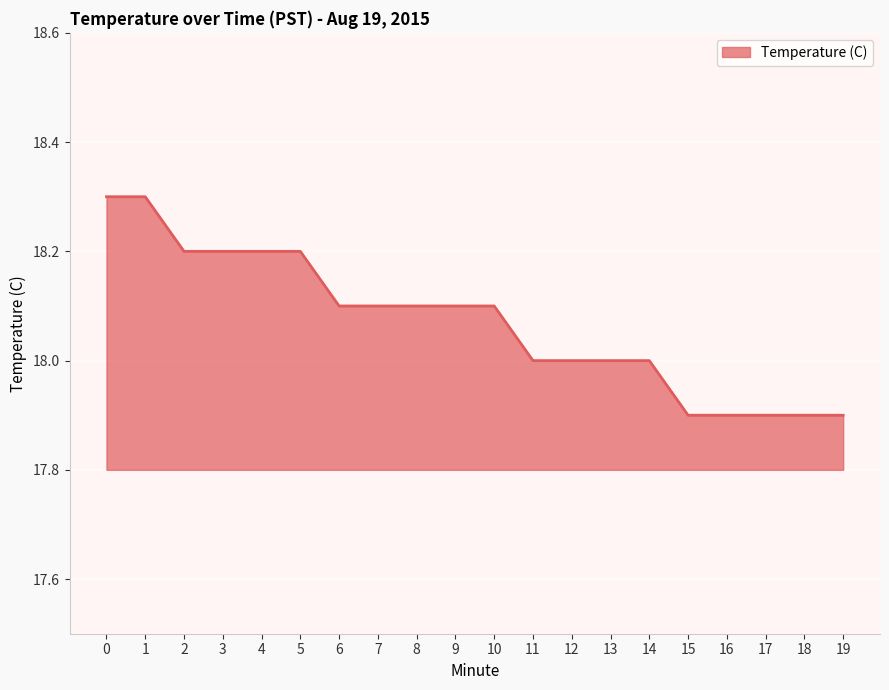

True or false: the data shows 31.0 at 4.

False